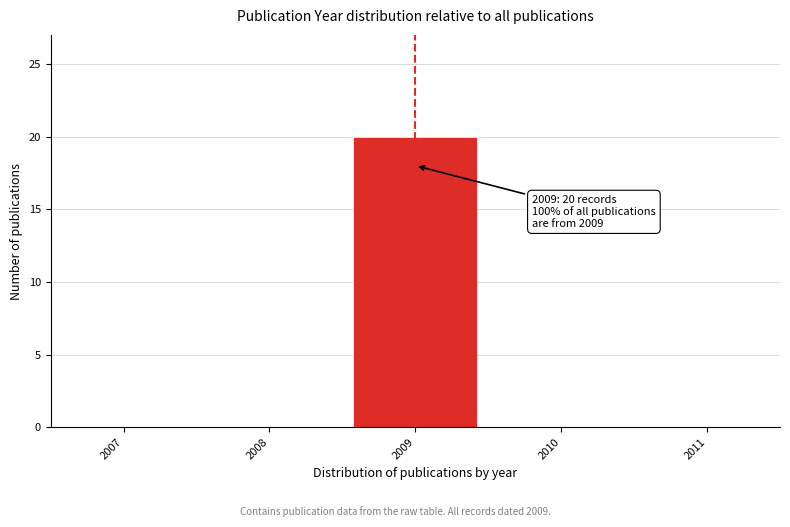

Over which range of the x-axis is the bar tallest?

2008.5 to 2009.5